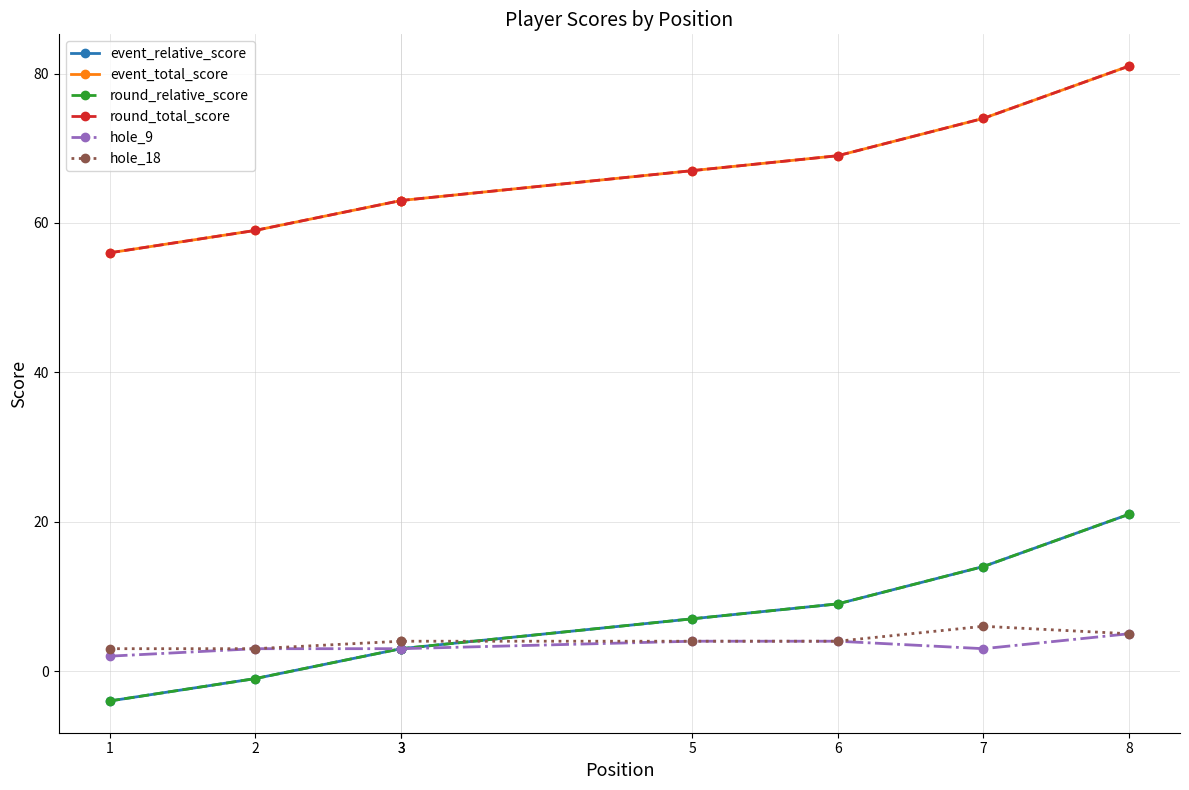

At which category is the sum across all series the highest?

8